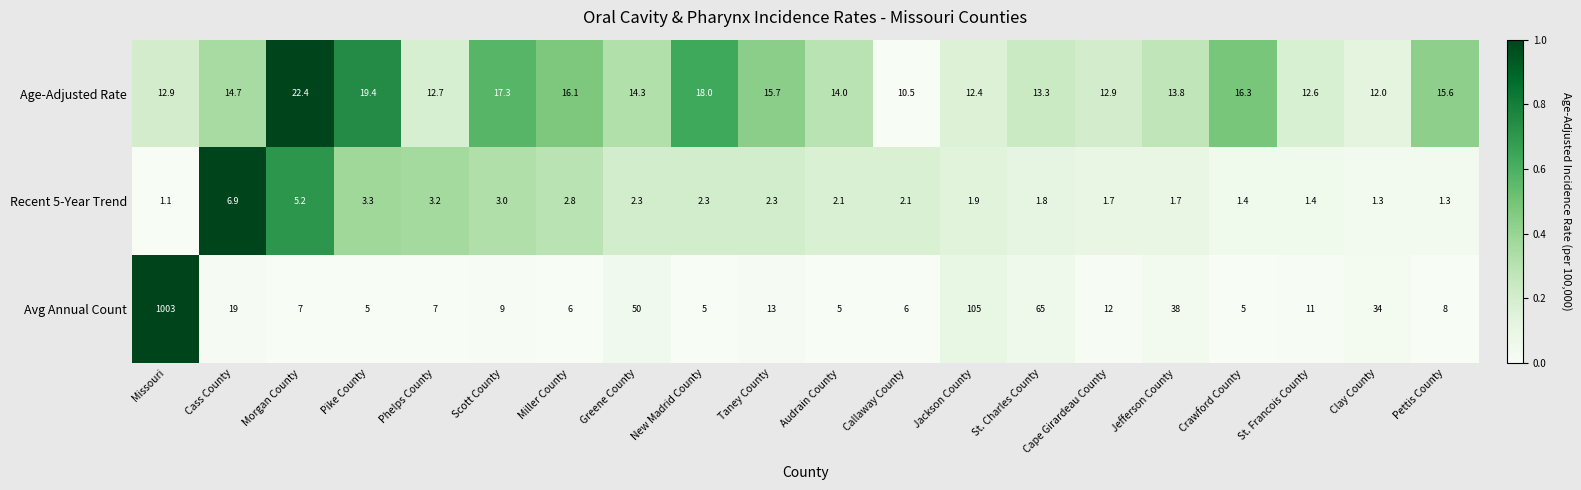

How many values in the Recent 5-Year Trend series exceed 2?

11